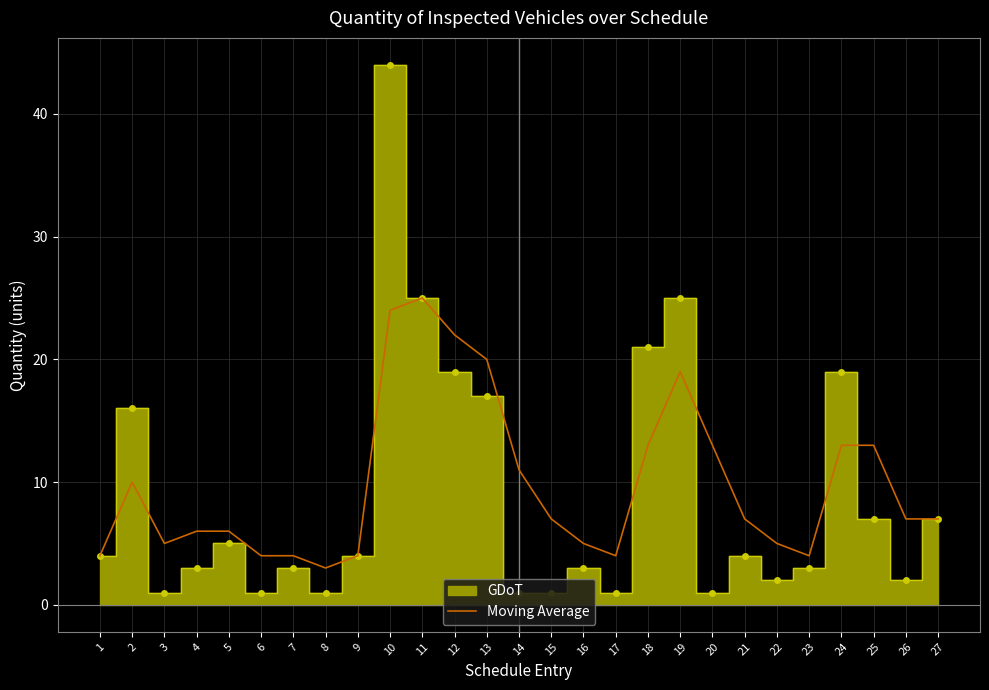

Is it true that Moving Average equals 13 at 24?

True